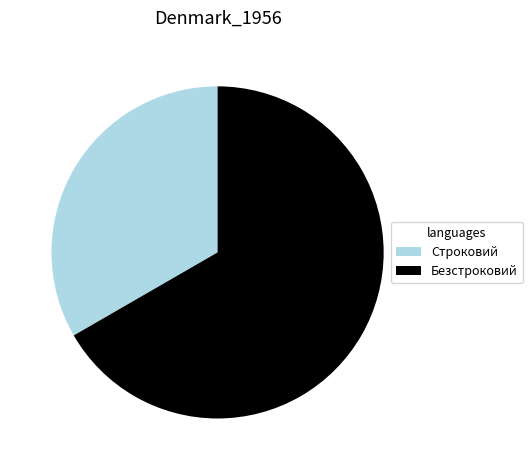

Do Строковий and Безстроковий together represent more than half of the pie?

Yes